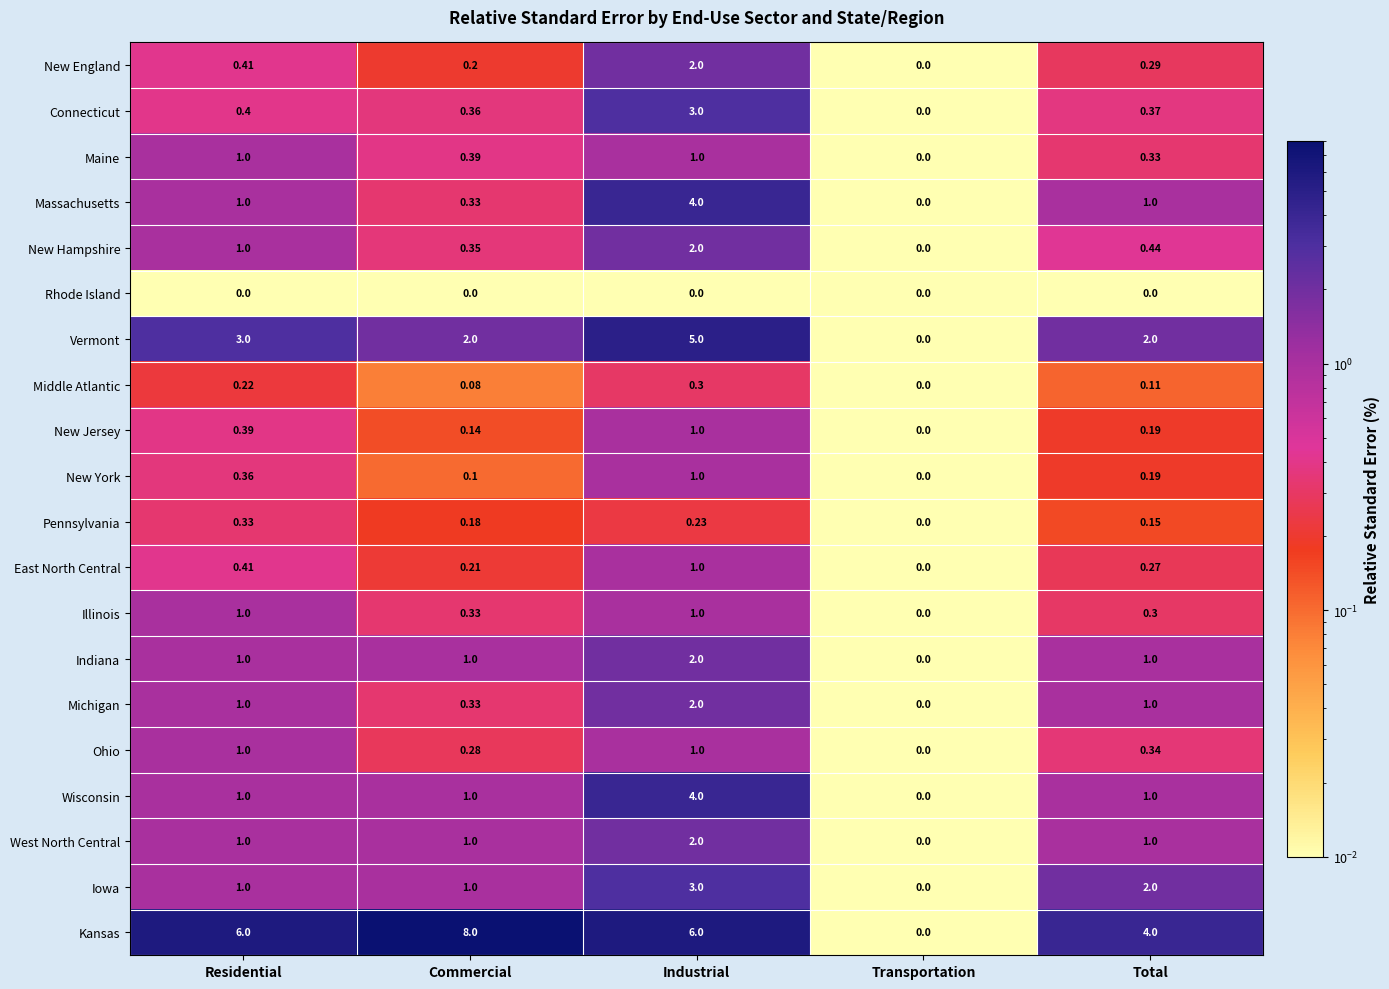

Which series changed the most between Commercial and Industrial?

Massachusetts